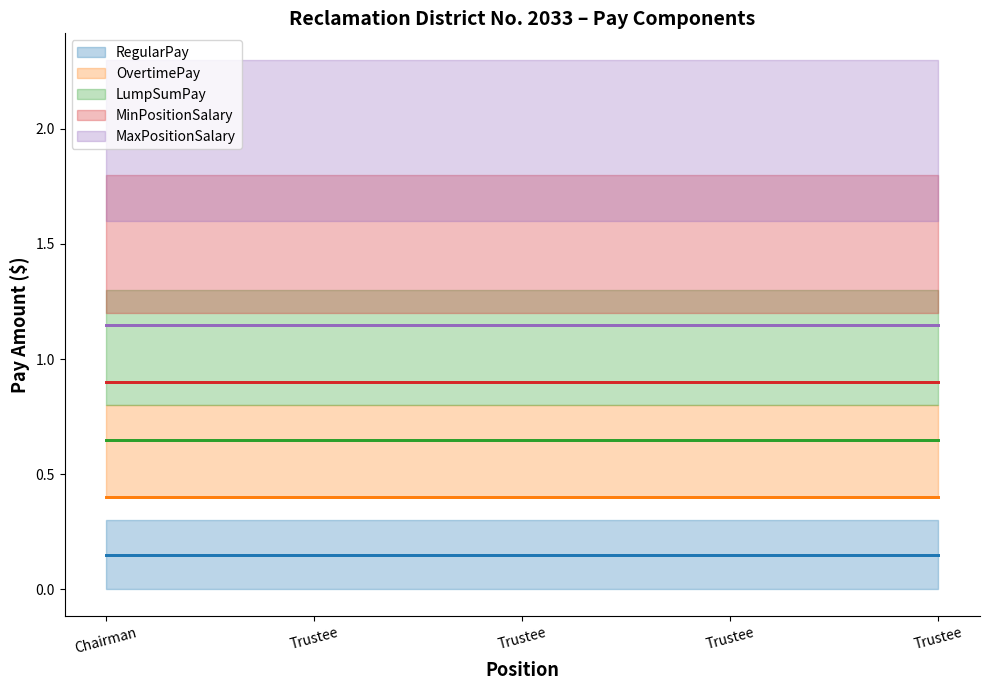

Count the number of categories in the chart.

5